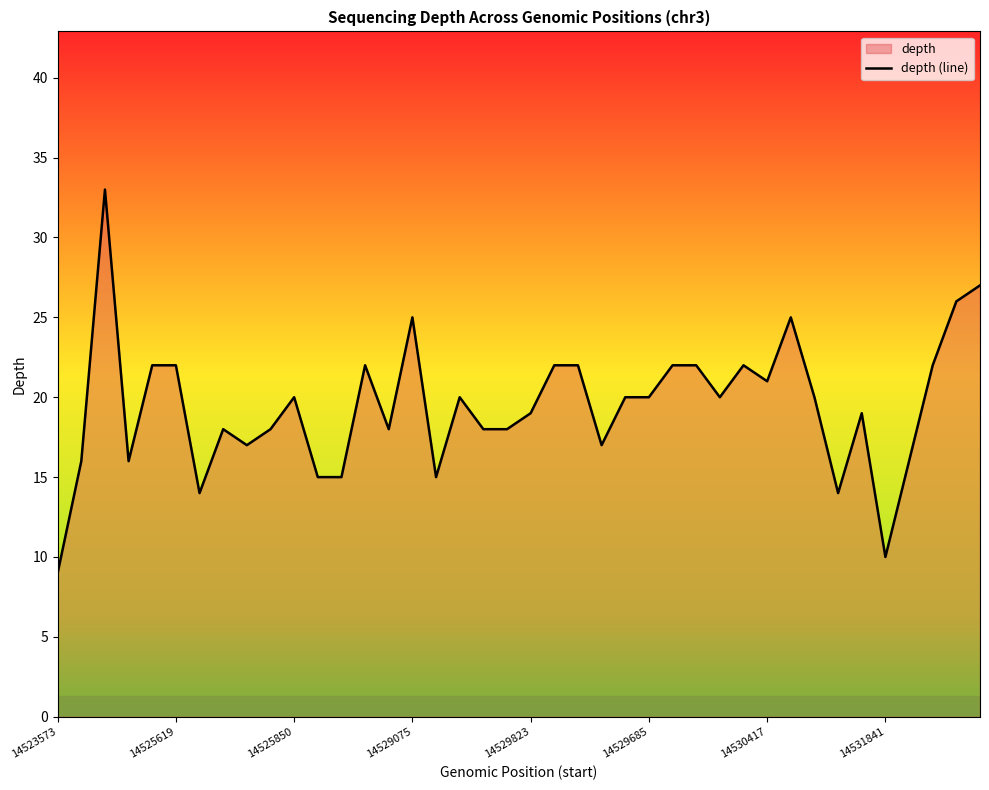

How many lines are shown in the chart?

1